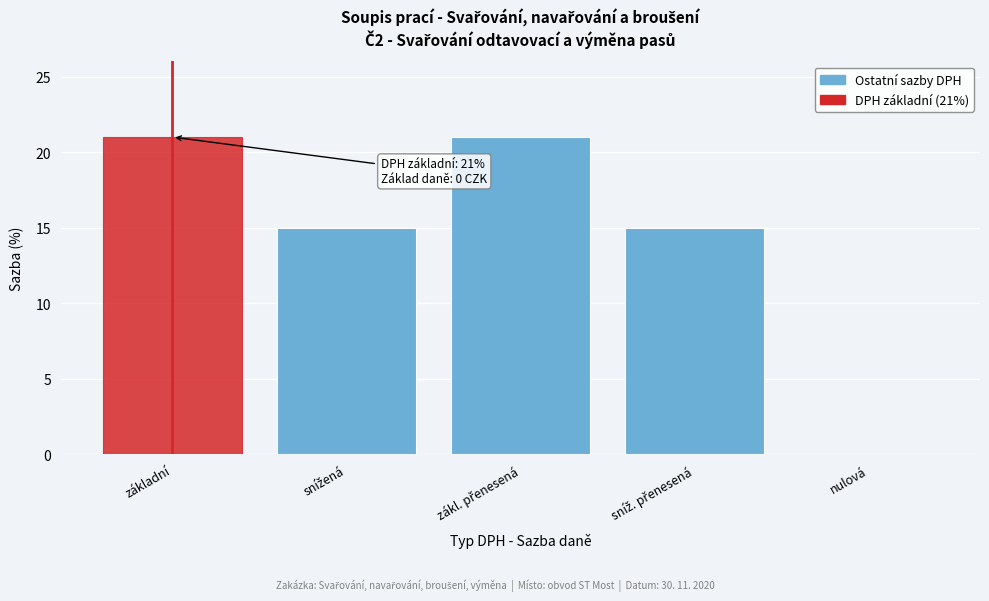

What is the sum of all values?

72